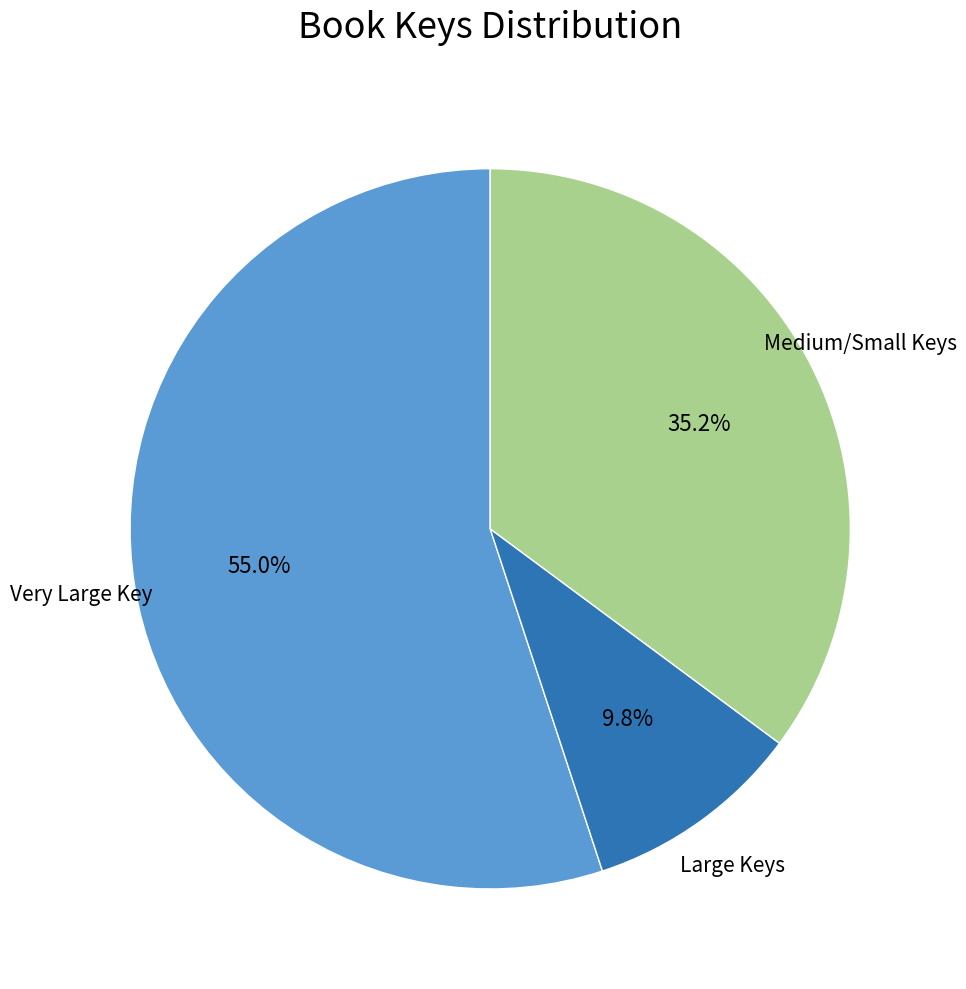

How many slices are in this pie chart?

3